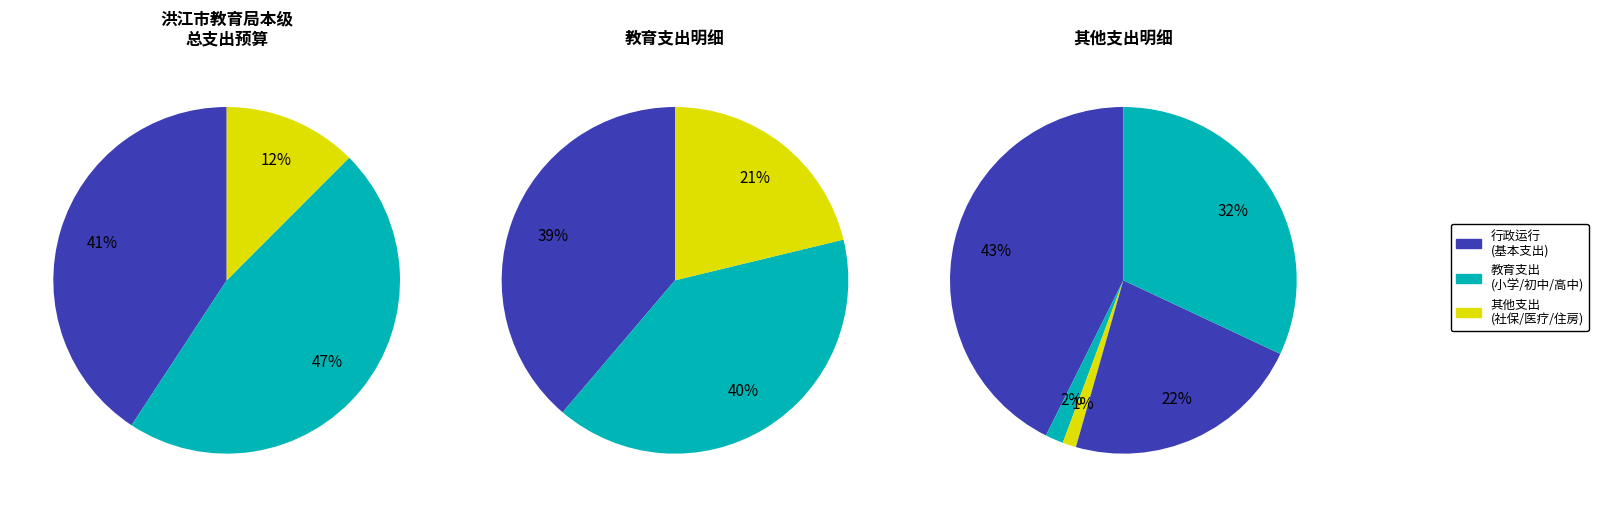

True or false: 高中教育 accounts for 1% of the total.

False